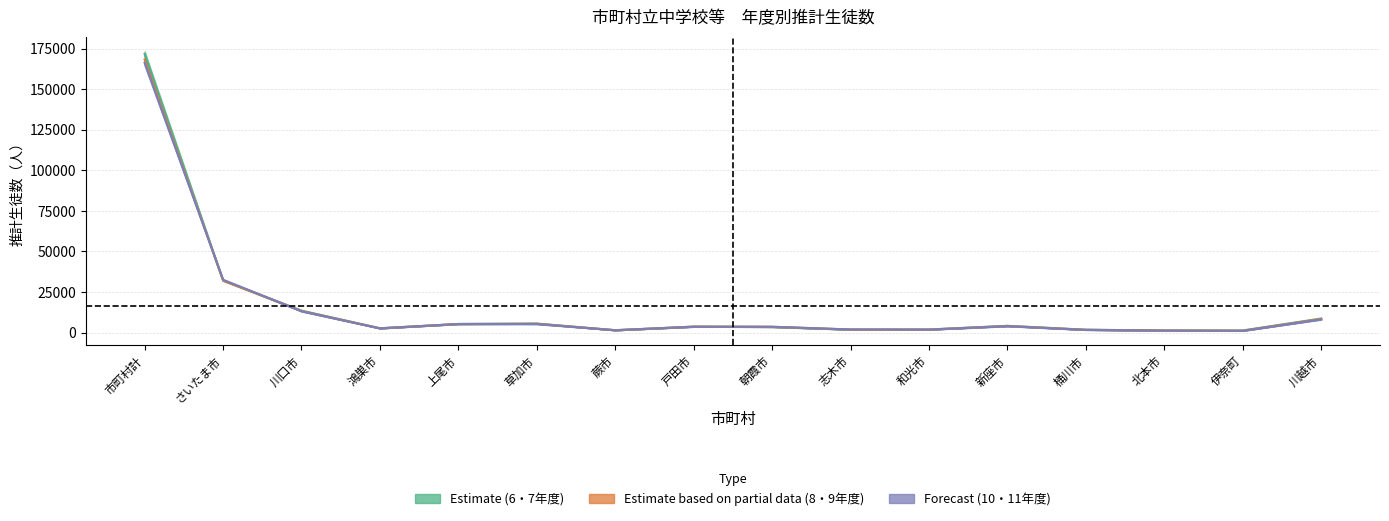

What is the label of the 8th point from the left?

戸田市